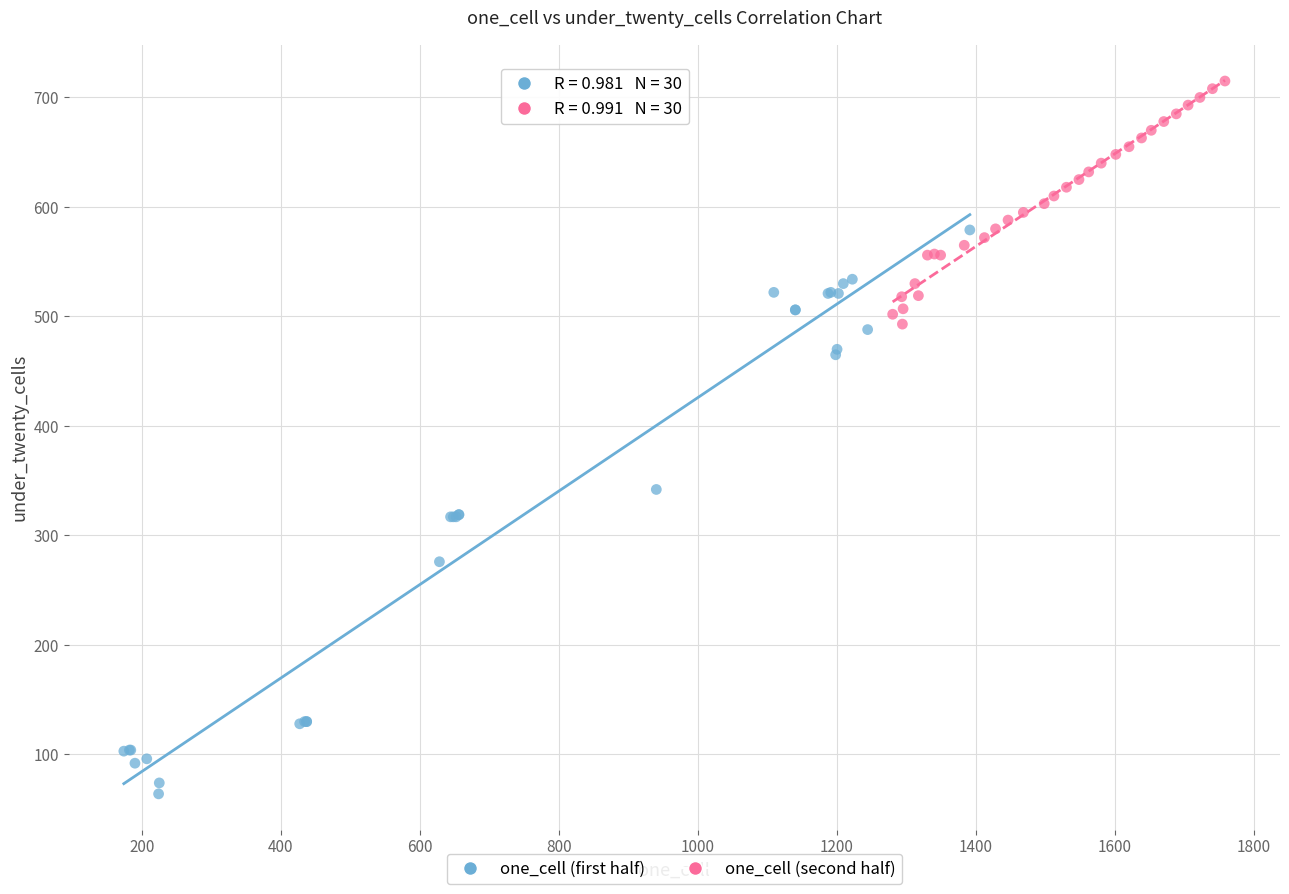

Which series contains the highest Y value?

one_cell (second half)